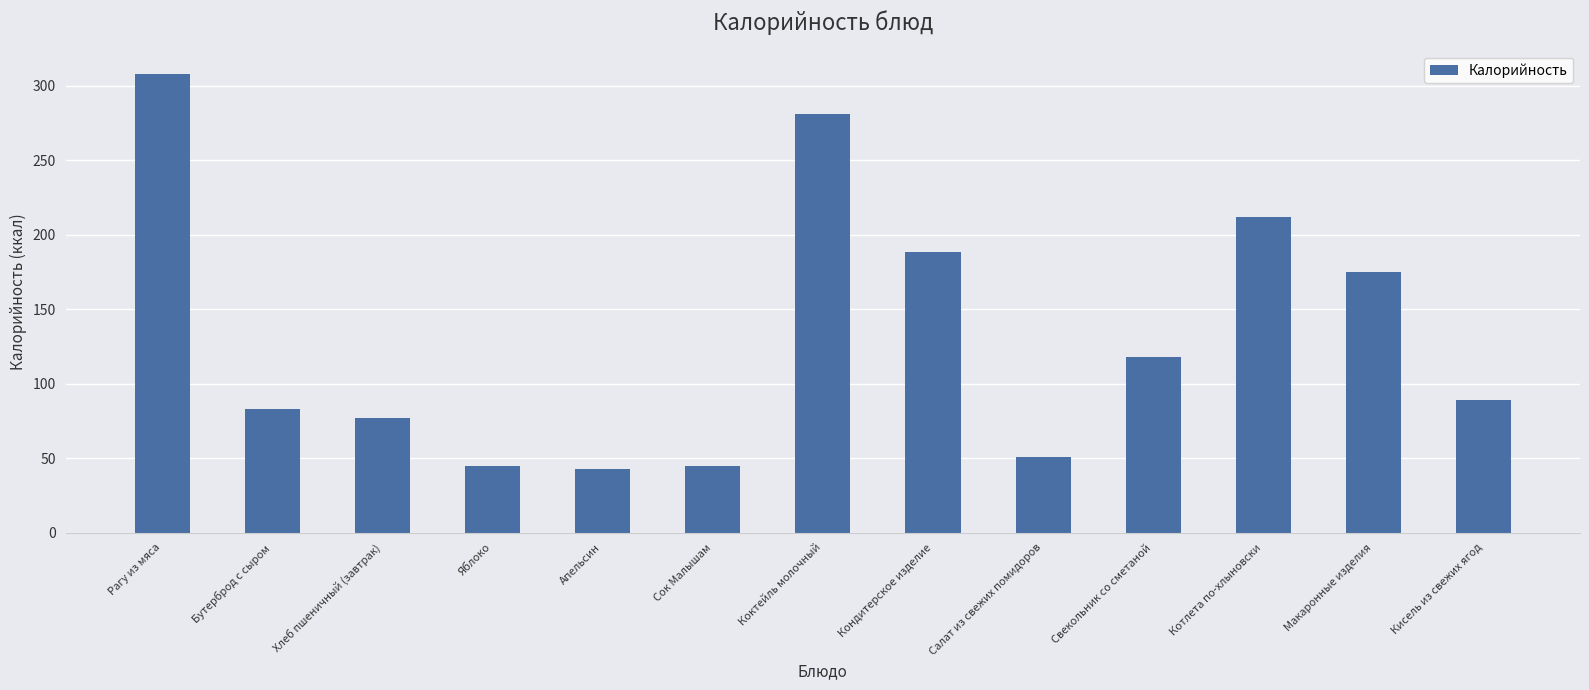

At which category does the chart reach its peak across all series?

Рагу из мяса